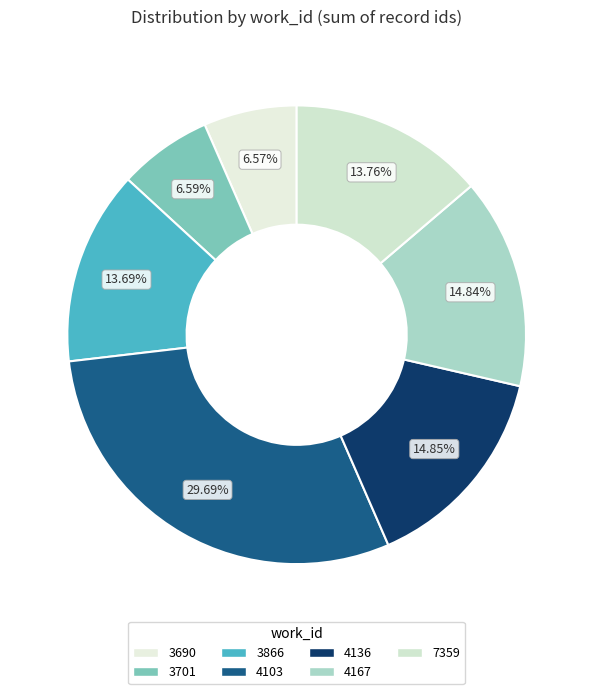

Do 4103 and 3866 together represent more than half of the pie?

No